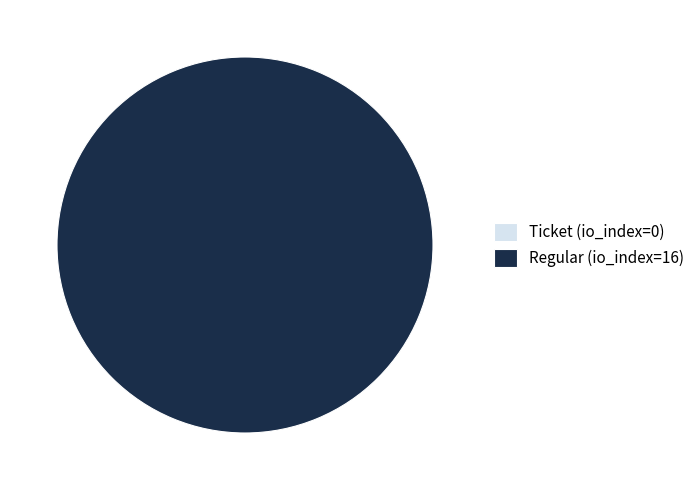

Which has a higher value, Ticket (io_index=0) or Regular (io_index=16)?

Regular (io_index=16)